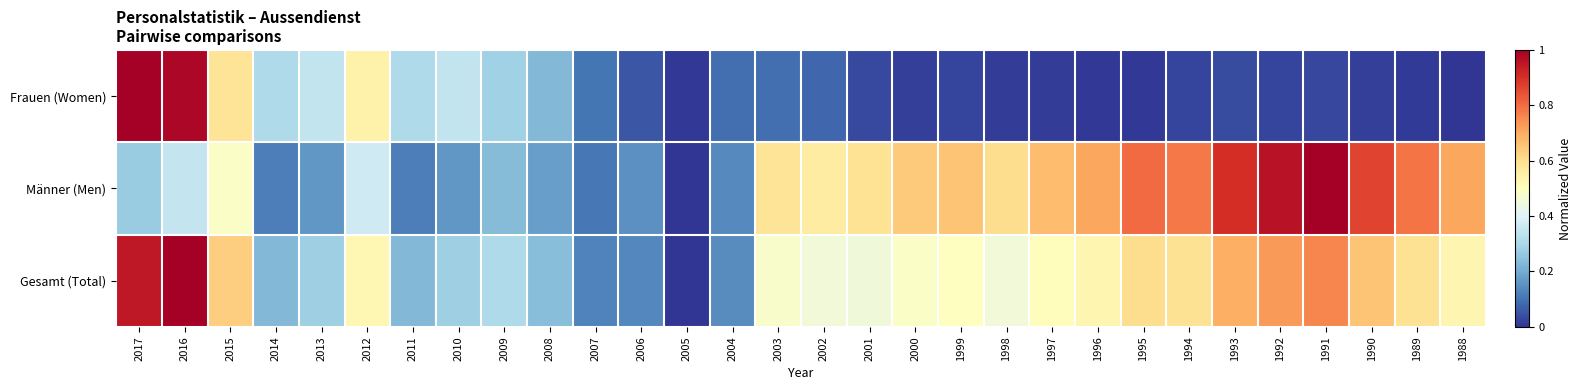

Reading left to right, list all the values displayed in this chart.

Frauen (Women): 2017=1.0	2016=1.0	2015=0.6	2014=0.3	2013=0.3	2012=0.5	2011=0.3	2010=0.3	2009=0.3	2008=0.2	2007=0.1	2006=0.1	2005=0.0	2004=0.1	2003=0.1	2002=0.1	2001=0.0	2000=0.0	1999=0.0	1998=0.0	1997=0.0	1996=0.0	1995=0.0	1994=0.0	1993=0.0	1992=0.0	1991=0.0	1990=0.0	1989=0.0	1988=0.0
Männer (Men): 2017=0.3	2016=0.3	2015=0.5	2014=0.1	2013=0.2	2012=0.4	2011=0.1	2010=0.2	2009=0.2	2008=0.2	2007=0.1	2006=0.1	2005=0.0	2004=0.1	2003=0.6	2002=0.6	2001=0.6	2000=0.6	1999=0.7	1998=0.6	1997=0.7	1996=0.7	1995=0.8	1994=0.8	1993=0.9	1992=1.0	1991=1.0	1990=0.9	1989=0.8	1988=0.7
Gesamt (Total): 2017=0.9	2016=1.0	2015=0.6	2014=0.2	2013=0.3	2012=0.5	2011=0.2	2010=0.3	2009=0.3	2008=0.2	2007=0.1	2006=0.1	2005=0.0	2004=0.1	2003=0.5	2002=0.5	2001=0.5	2000=0.5	1999=0.5	1998=0.5	1997=0.5	1996=0.5	1995=0.6	1994=0.6	1993=0.7	1992=0.7	1991=0.8	1990=0.7	1989=0.6	1988=0.5